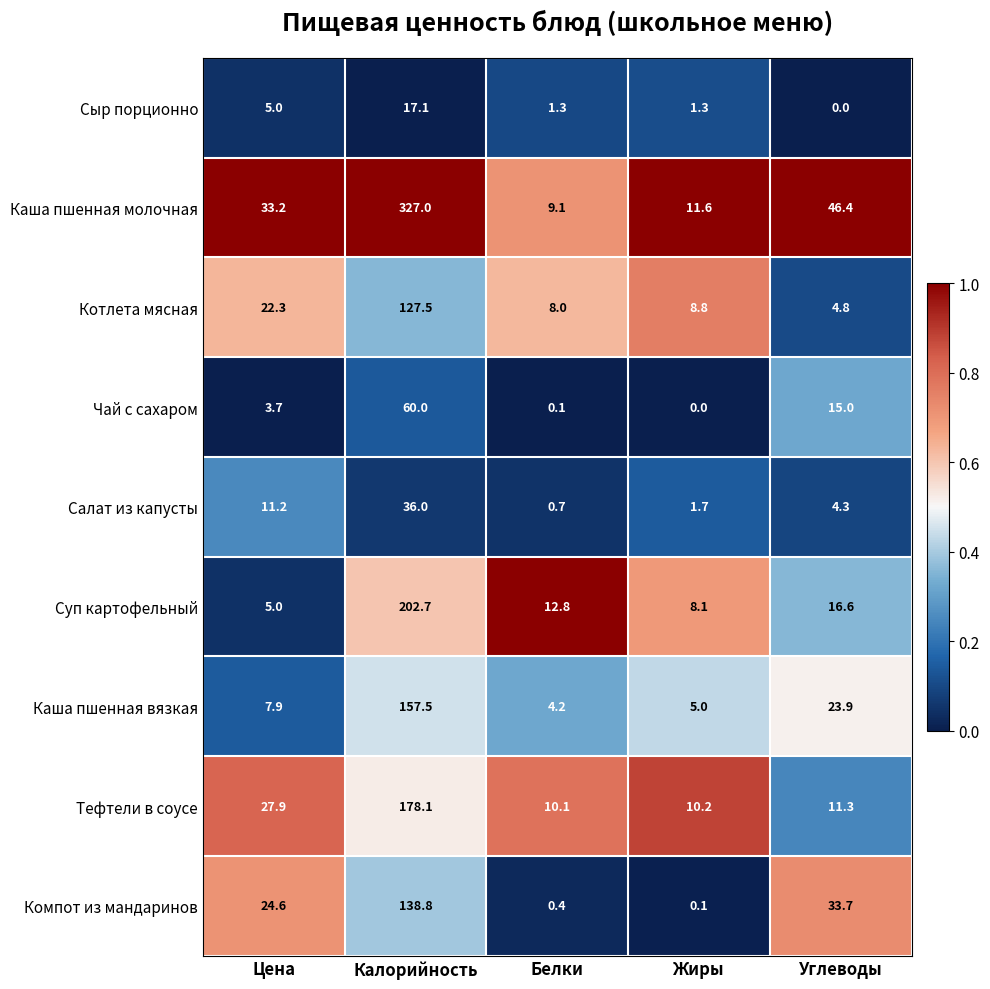

What is the greatest value displayed?

327.0